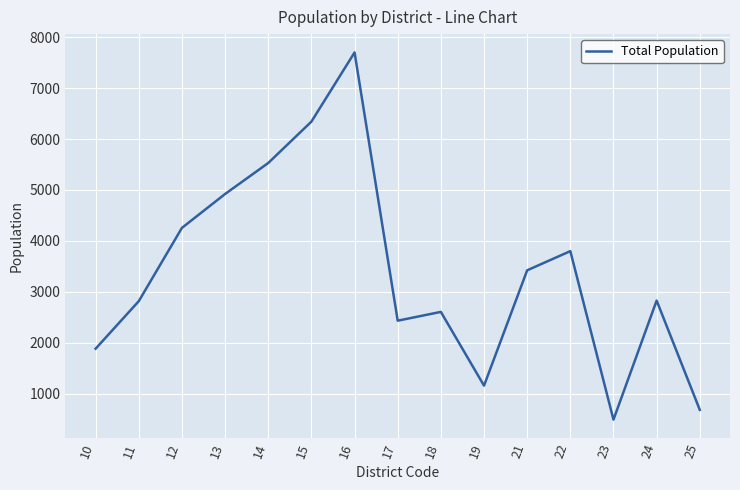

What is the ratio of the value at 12 to the value at 14?

0.8